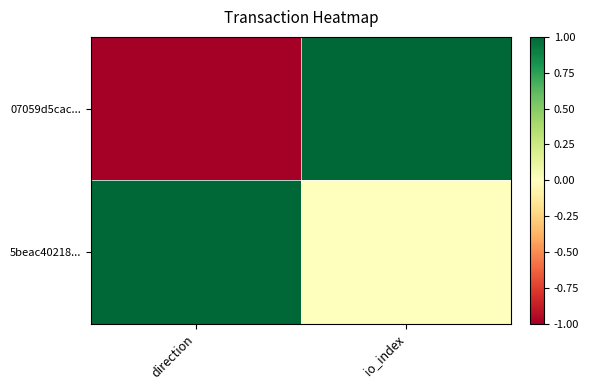

Reading left to right, what are all the values shown in this chart?

07059d5cac...: direction=-1	io_index=1
5beac40218...: direction=1	io_index=0